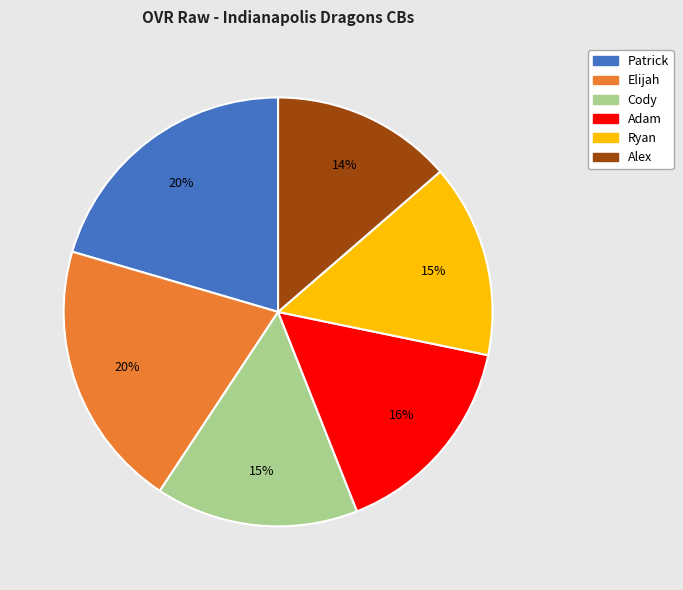

How many slices are in this pie chart?

6